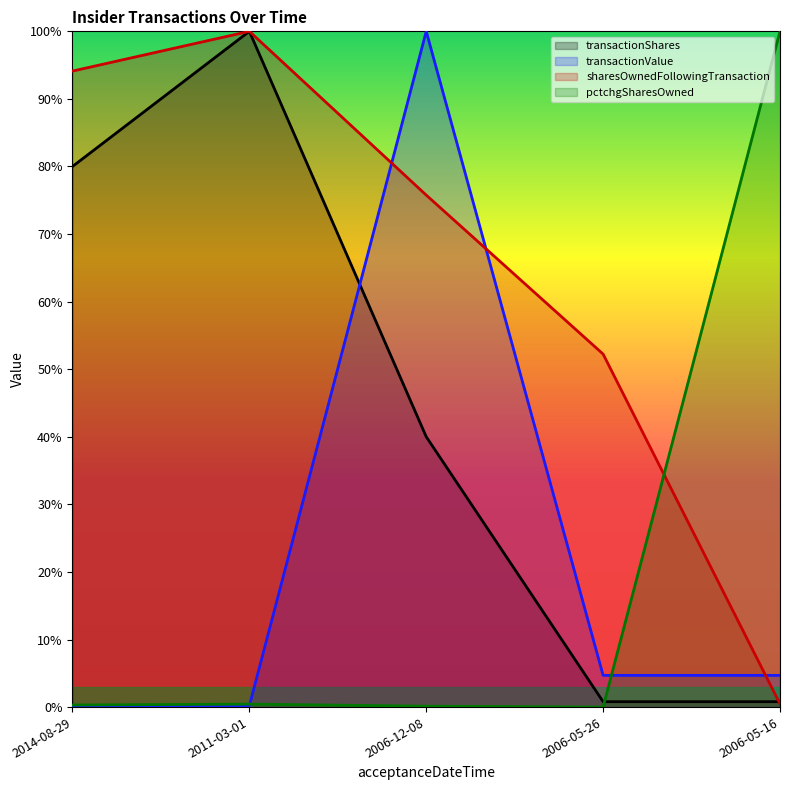

How many lines are shown in the chart?

4